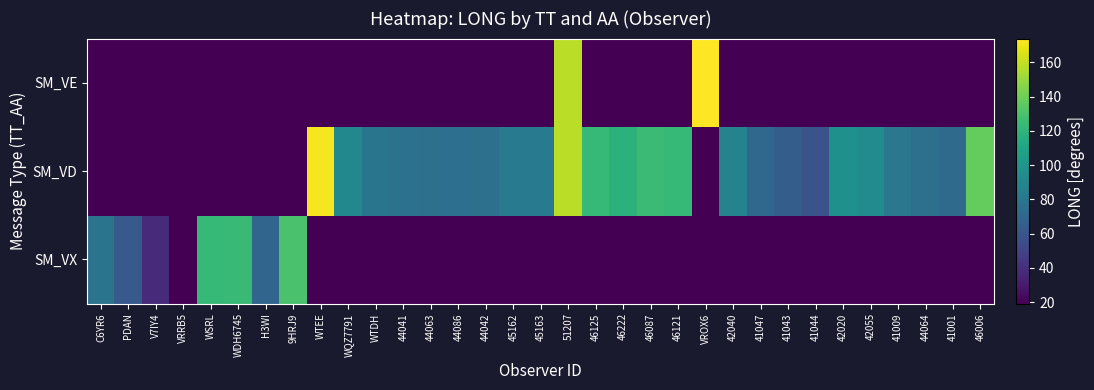

Which label corresponds to the largest value in the chart?

VROX6